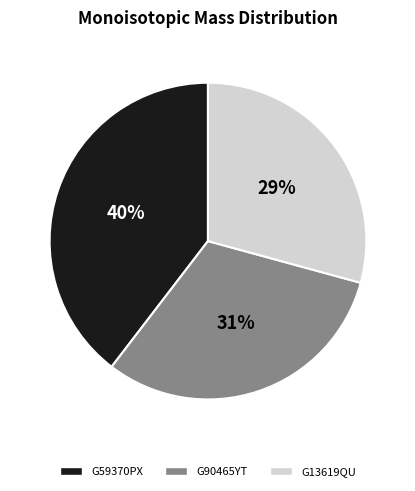

What percentage is the G90465YT slice, to the nearest percent?

31%